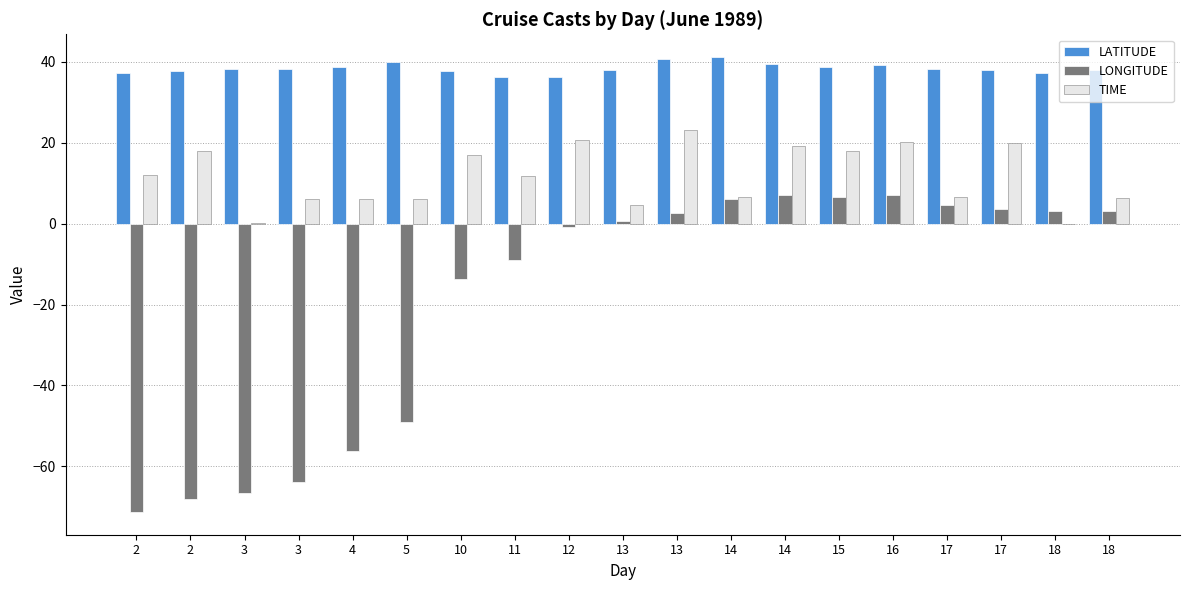

What is the difference between the maximum and minimum values in the TIME series?

23.0